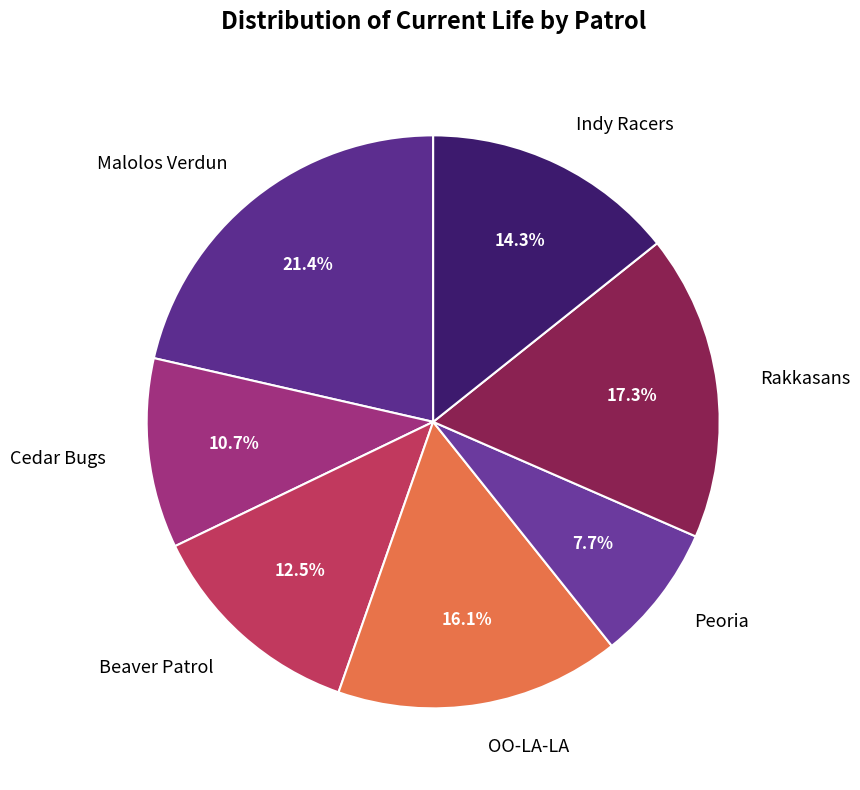

Rank the categories by value from highest to lowest.

Malolos Verdun, Rakkasans, OO-LA-LA, Indy Racers, Beaver Patrol, Cedar Bugs, Peoria